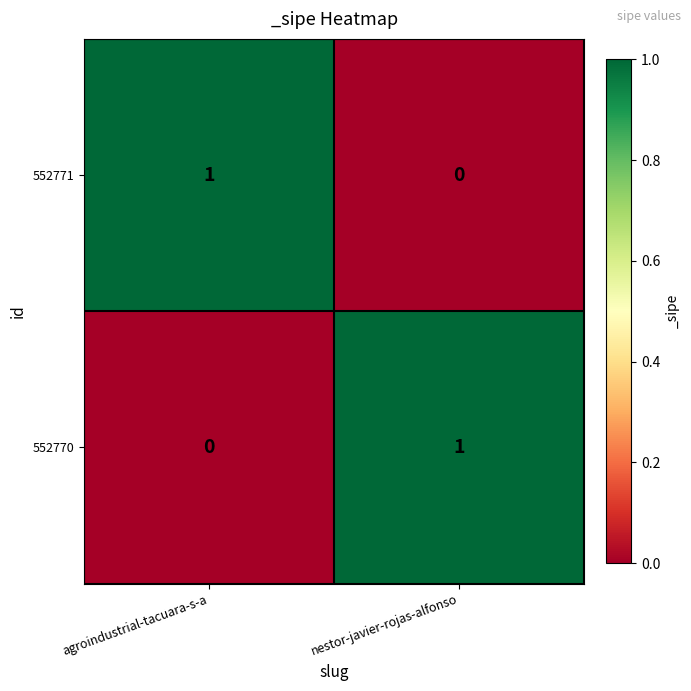

True or false: 552770 has a value of 0 at nestor-javier-rojas-alfonso.

False